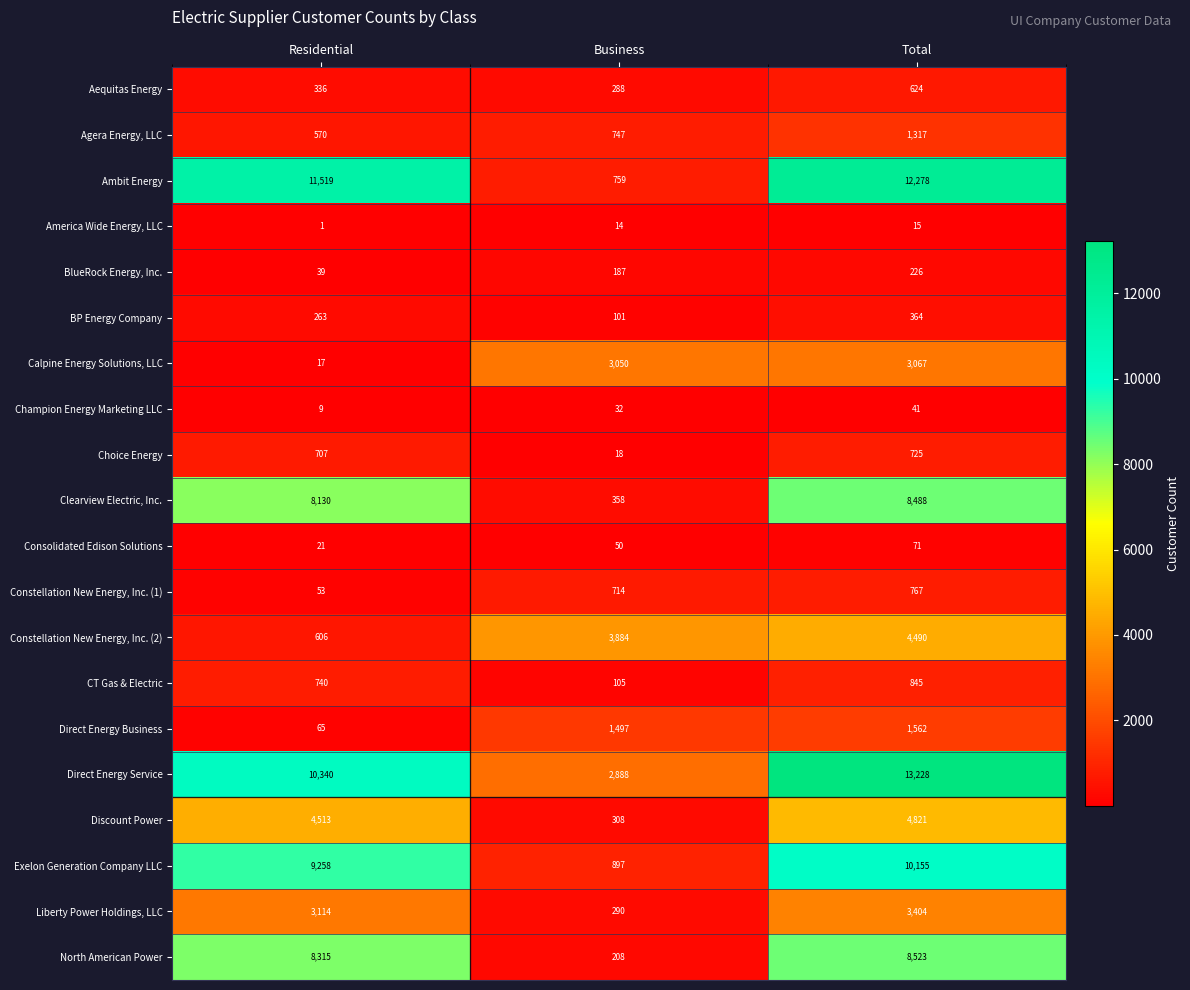

At which label does Calpine Energy Solutions, LLC reach its minimum?

Residential